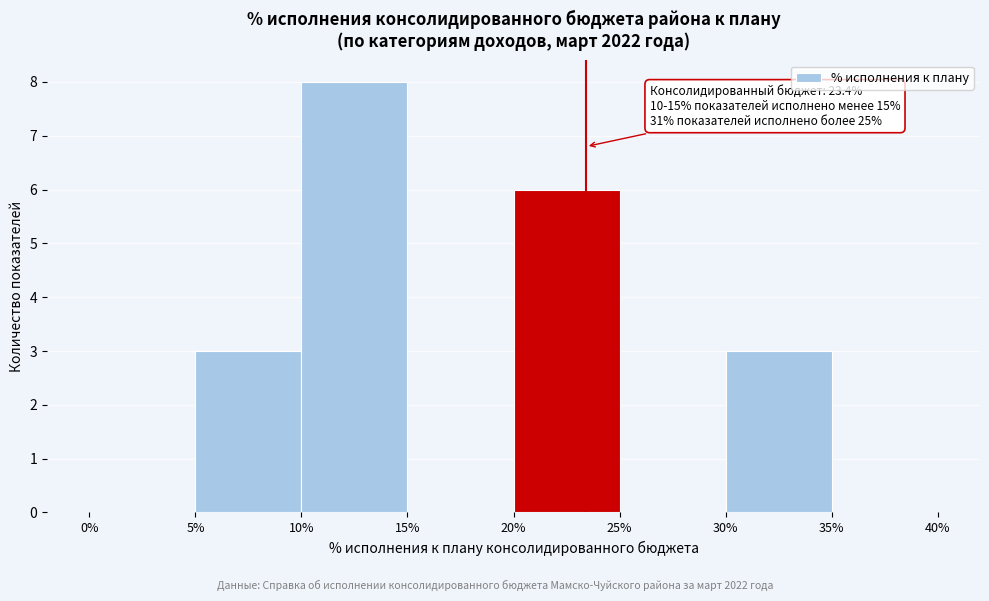

Over which range of the x-axis is the bar tallest?

10% to 15%